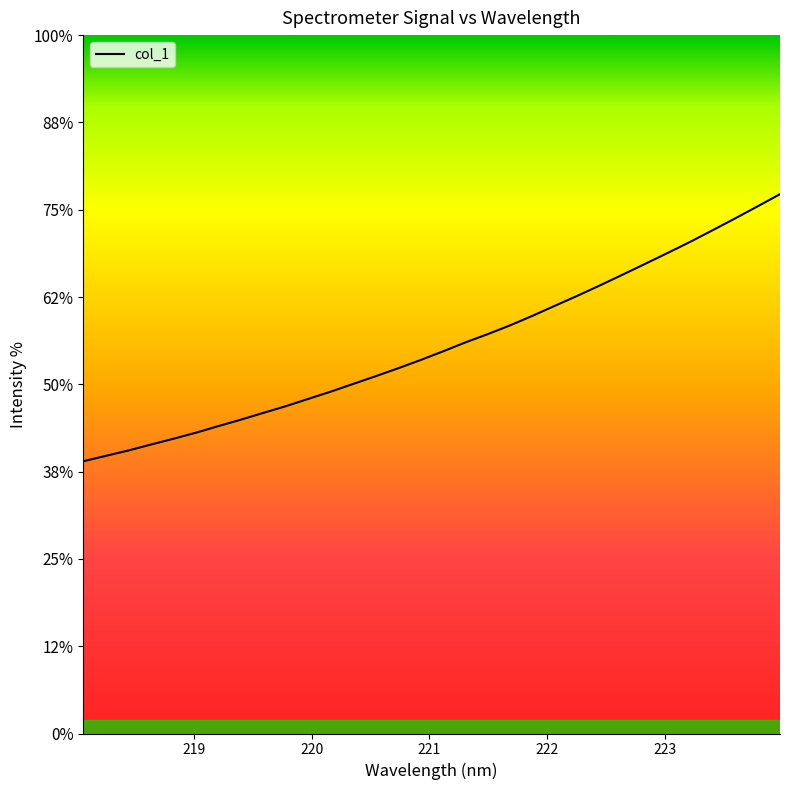

List the labels in order of value, smallest first.

218.0596, 218.2508, 218.442, 218.6332, 218.8244, 219.0156, 219.2067, 219.3979, 219.589, 219.7801, 219.9712, 220.1623, 220.3533, 220.5444, 220.7354, 220.9264, 221.1174, 221.3083, 221.4993, 221.6902, 221.8812, 222.0721, 222.263, 222.4538, 222.6447, 222.8355, 223.0264, 223.2172, 223.408, 223.5987, 223.7895, 223.9802